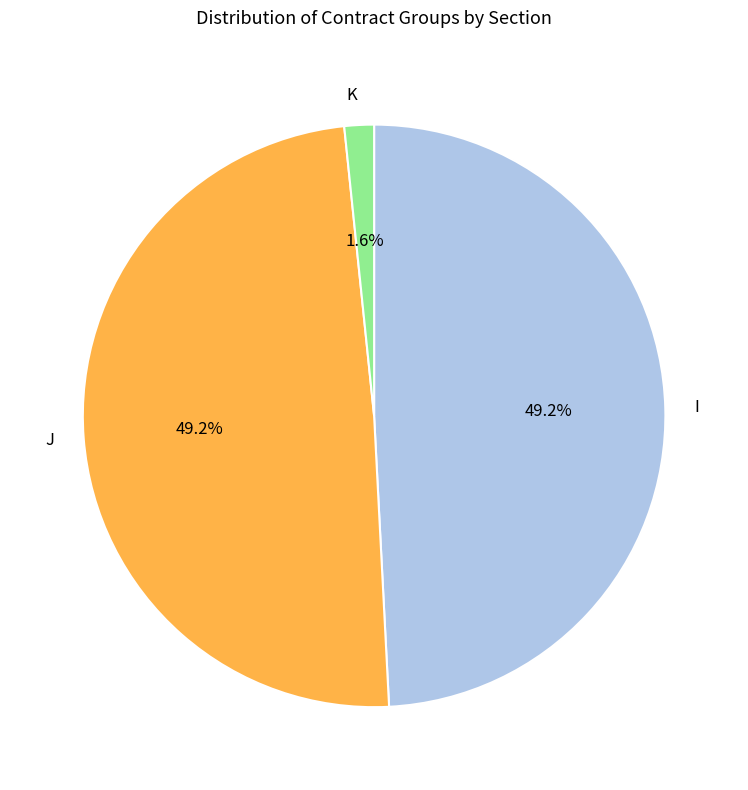

Count the number of slices in the pie.

3